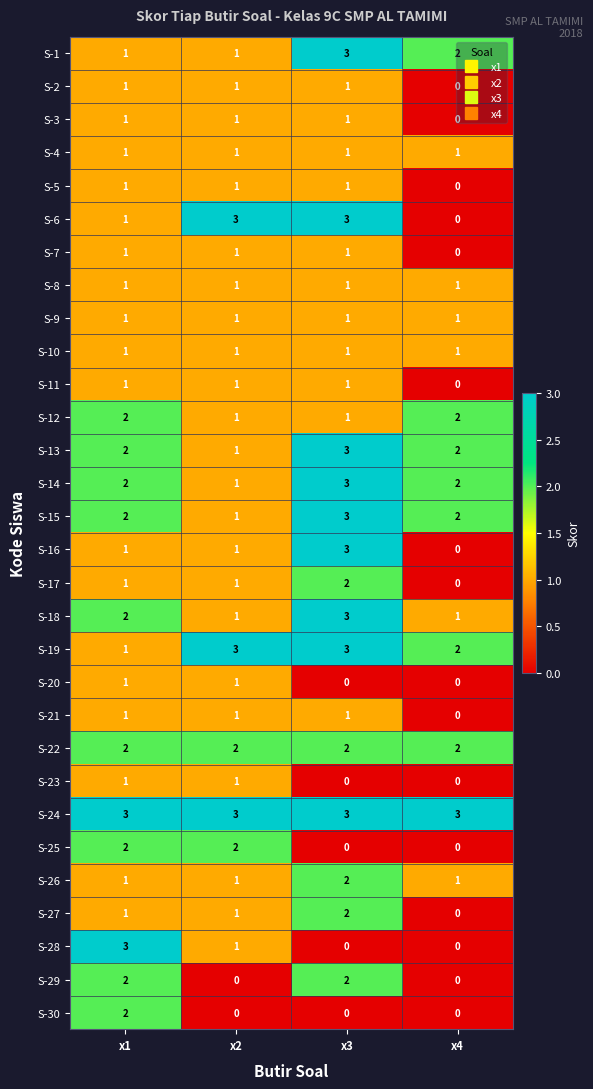

What is the difference between the maximum and minimum values in the S-6 series?

3